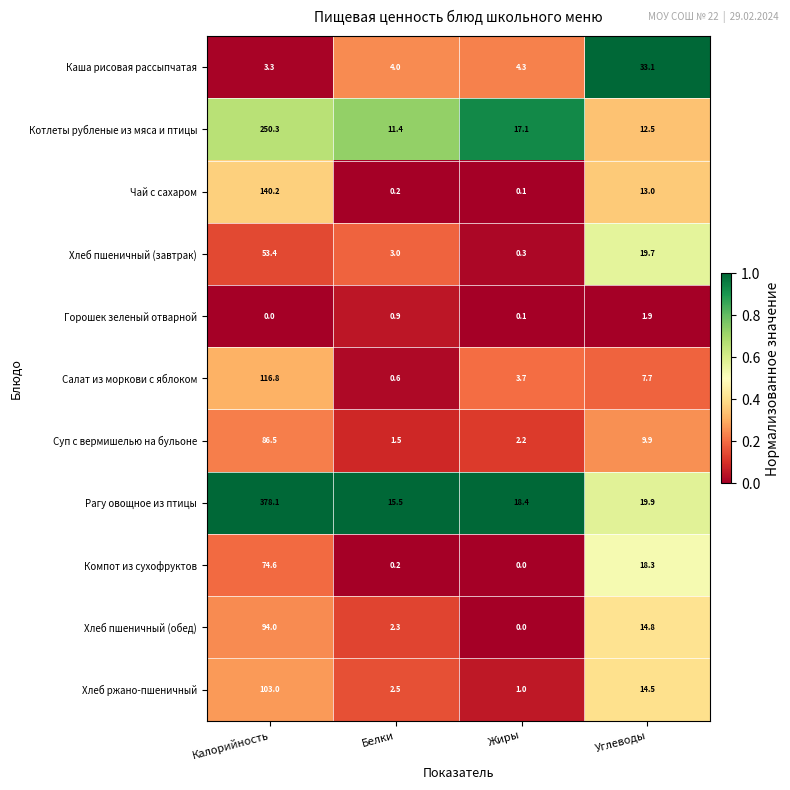

Rank the series at Калорийность from highest to lowest value.

Рагу овощное из птицы, Котлеты рубленые из мяса и птицы, Чай с сахаром, Салат из моркови с яблоком, Хлеб ржано-пшеничный, Хлеб пшеничный (обед), Суп с вермишелью на бульоне, Компот из сухофруктов, Хлеб пшеничный (завтрак), Каша рисовая рассыпчатая, Горошек зеленый отварной